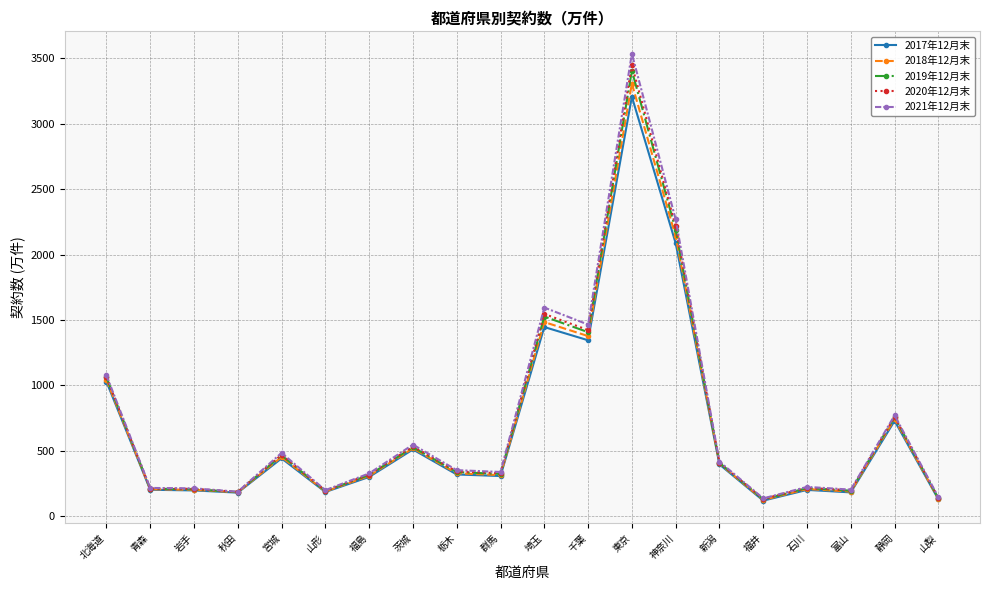

What is the sum of the 2019年12月末 values at 山梨 and 富山?

331